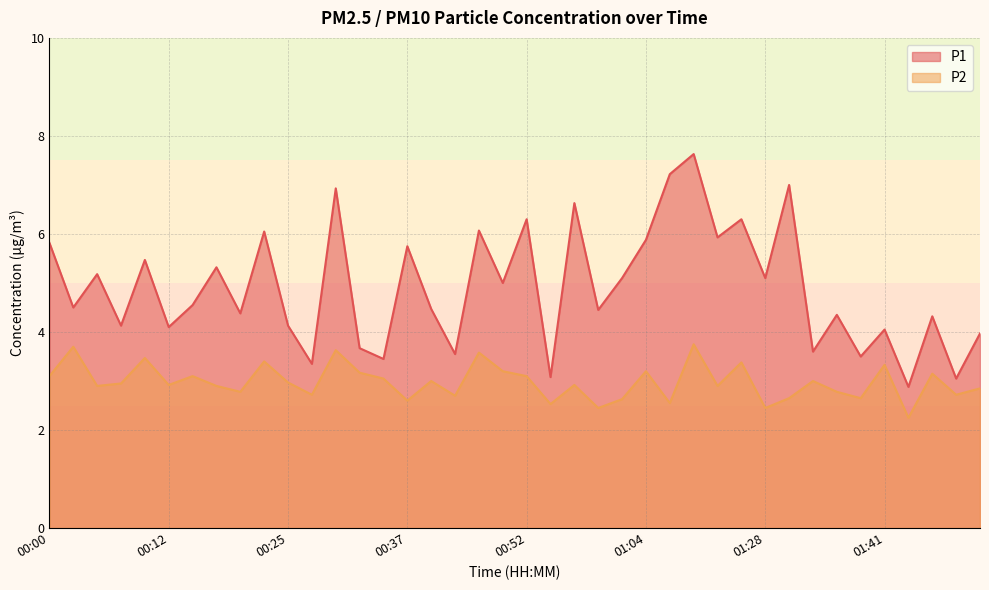

At which label does P1 reach its peak?

01:09